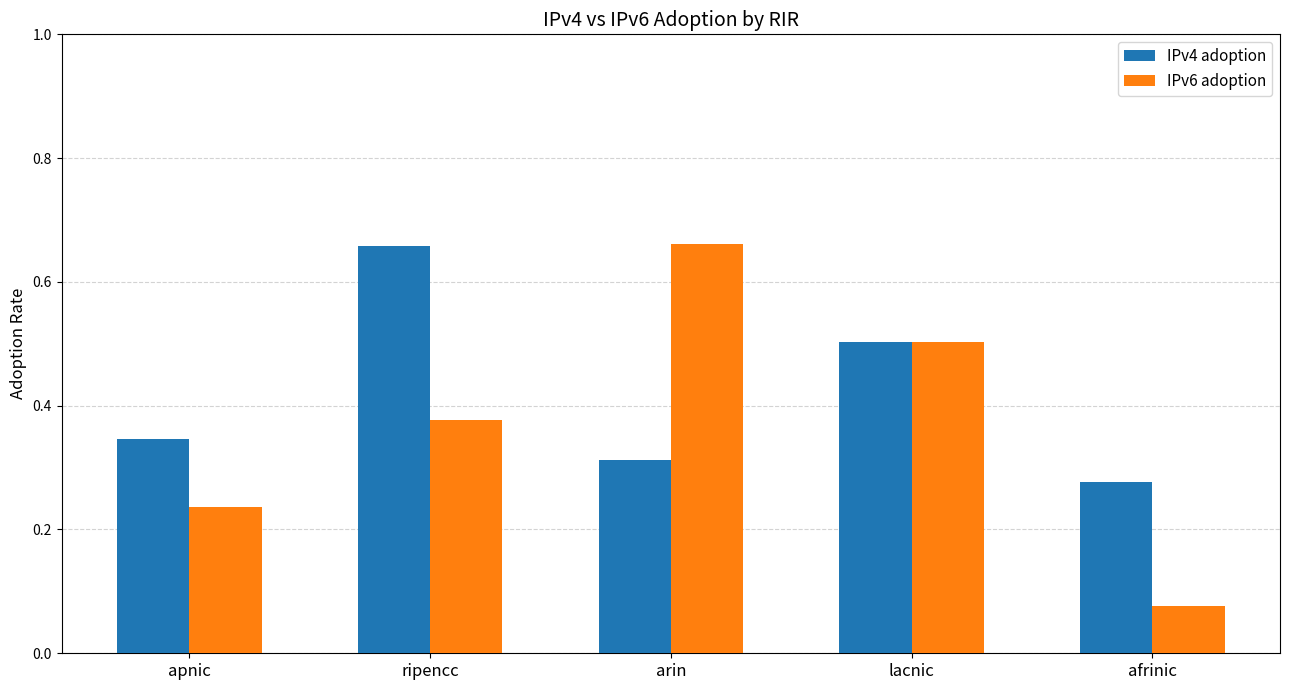

What is the label of the 5th bar from the left?

afrinic